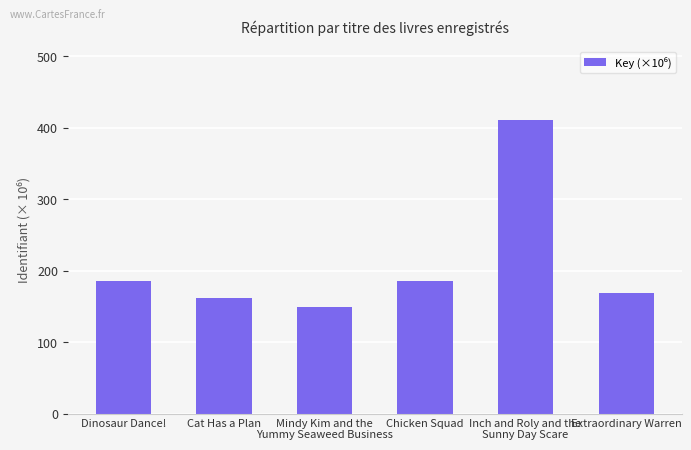

How many bars are there in total?

6